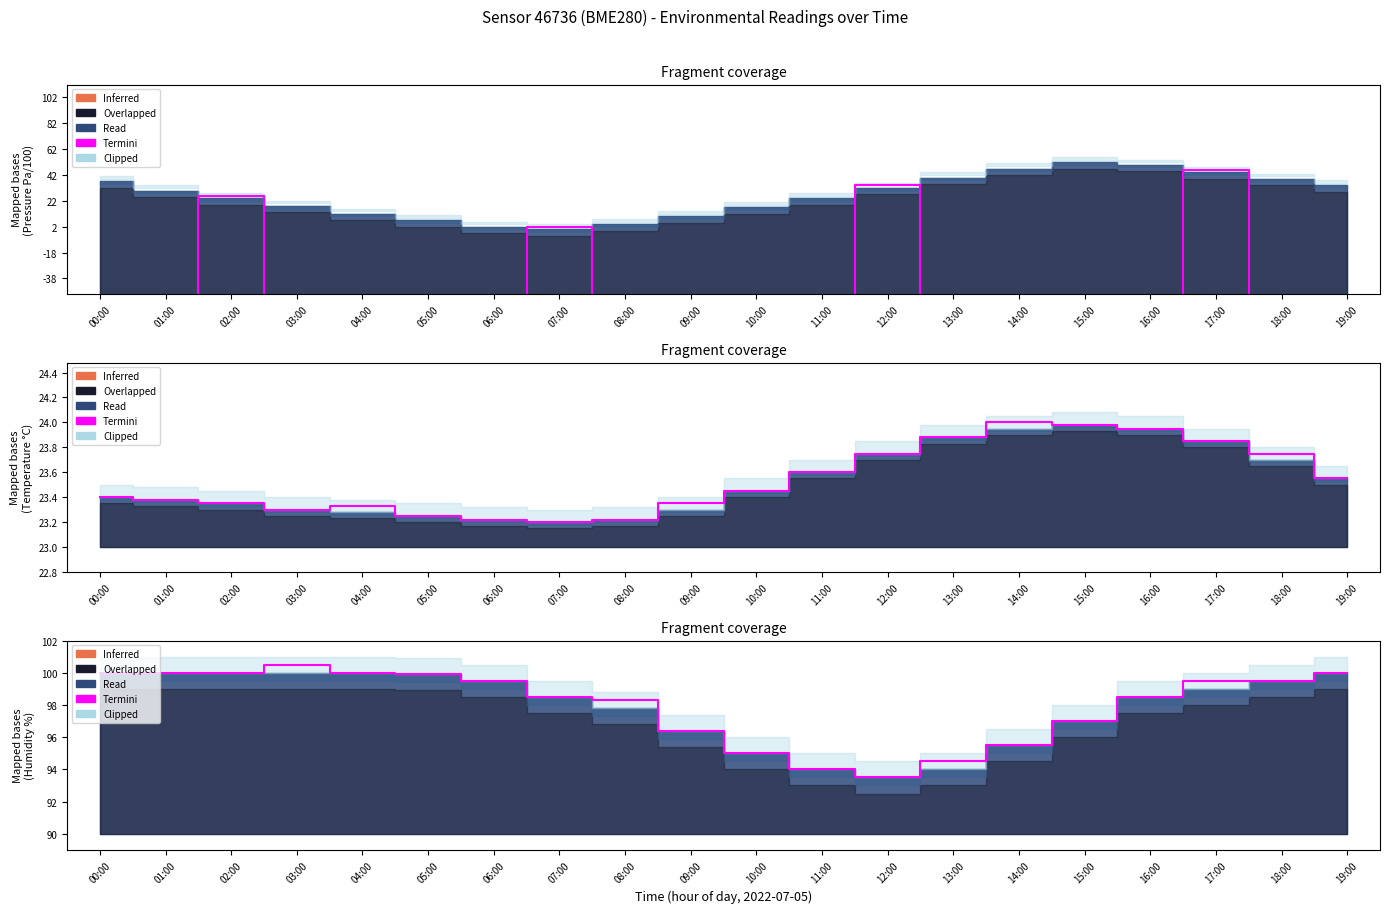

What is the sum of the values at 03:00 and 16:00?

199.0